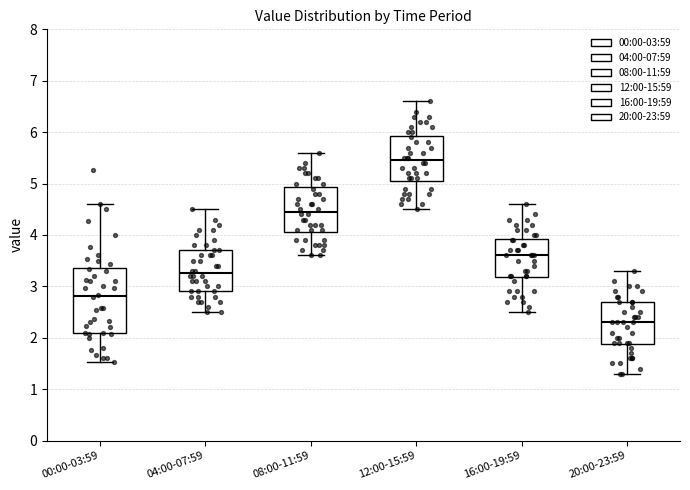

Which box's median line is the lowest?

20:00-23:59